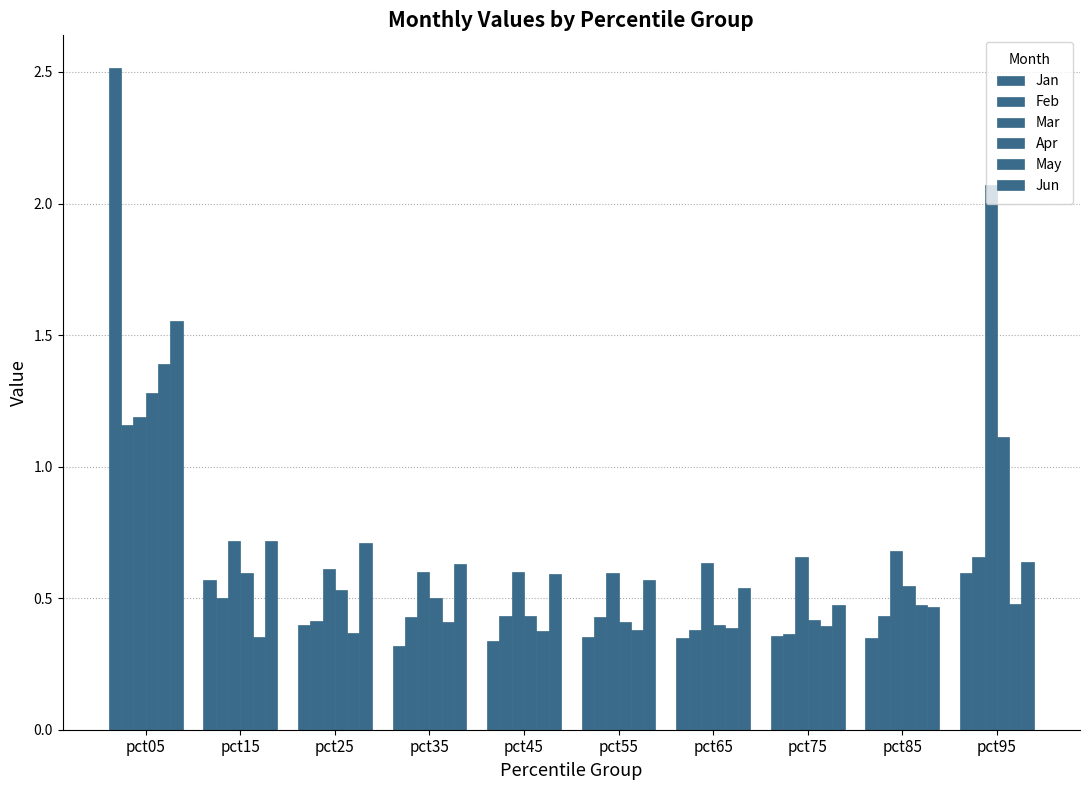

How many categories are shown in the chart?

10